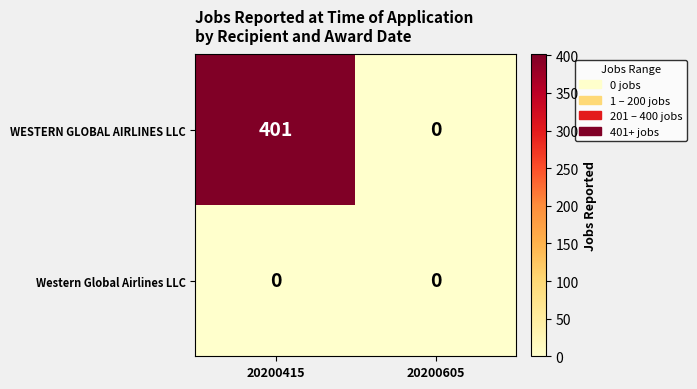

Which label corresponds to the largest value in the chart?

20200415